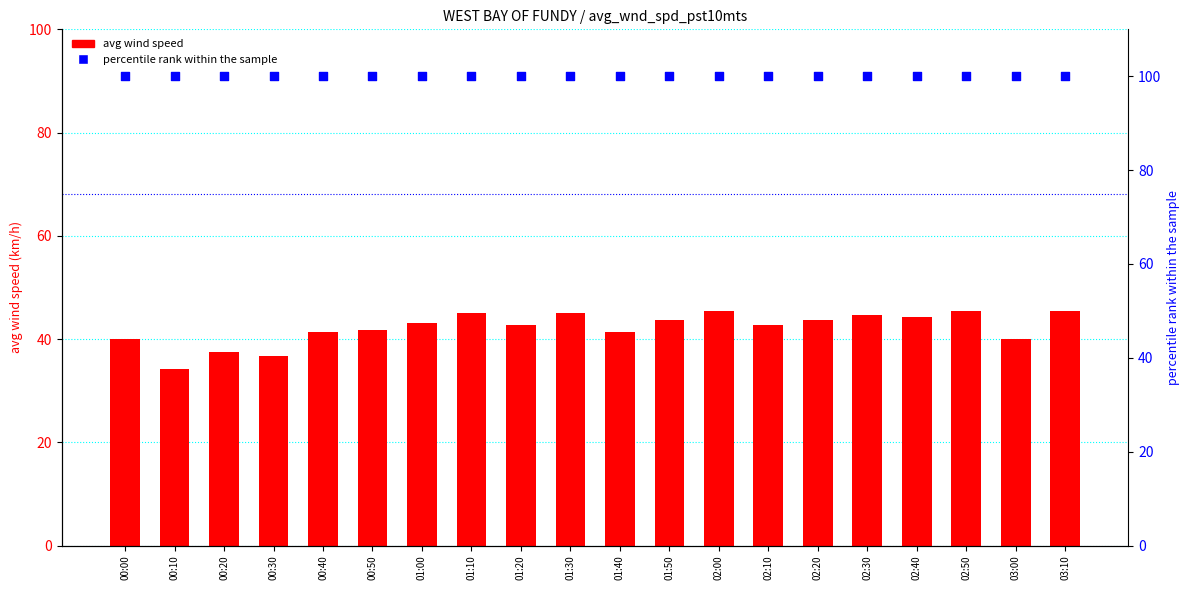

At which category is the sum across all series the highest?

02:00